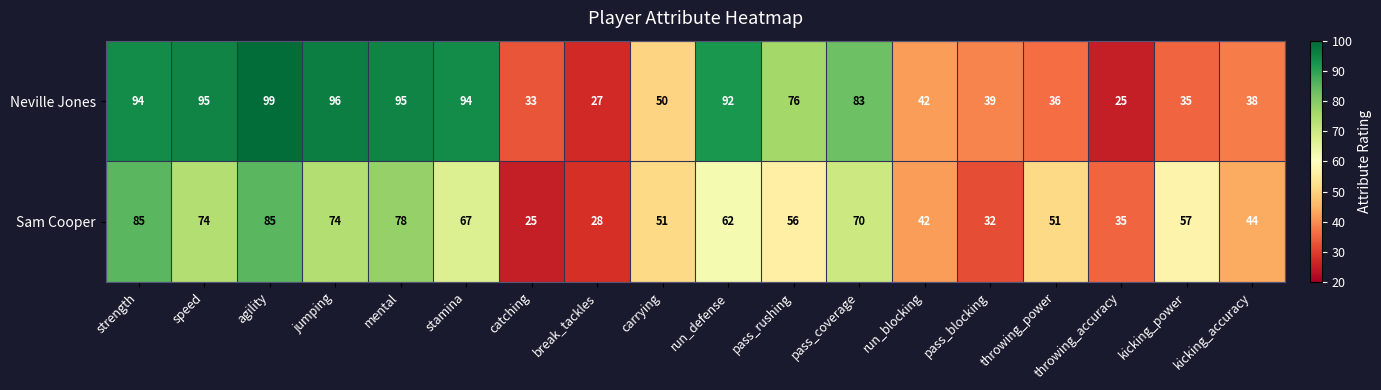

What is the sum of all Sam Cooper values?

1016